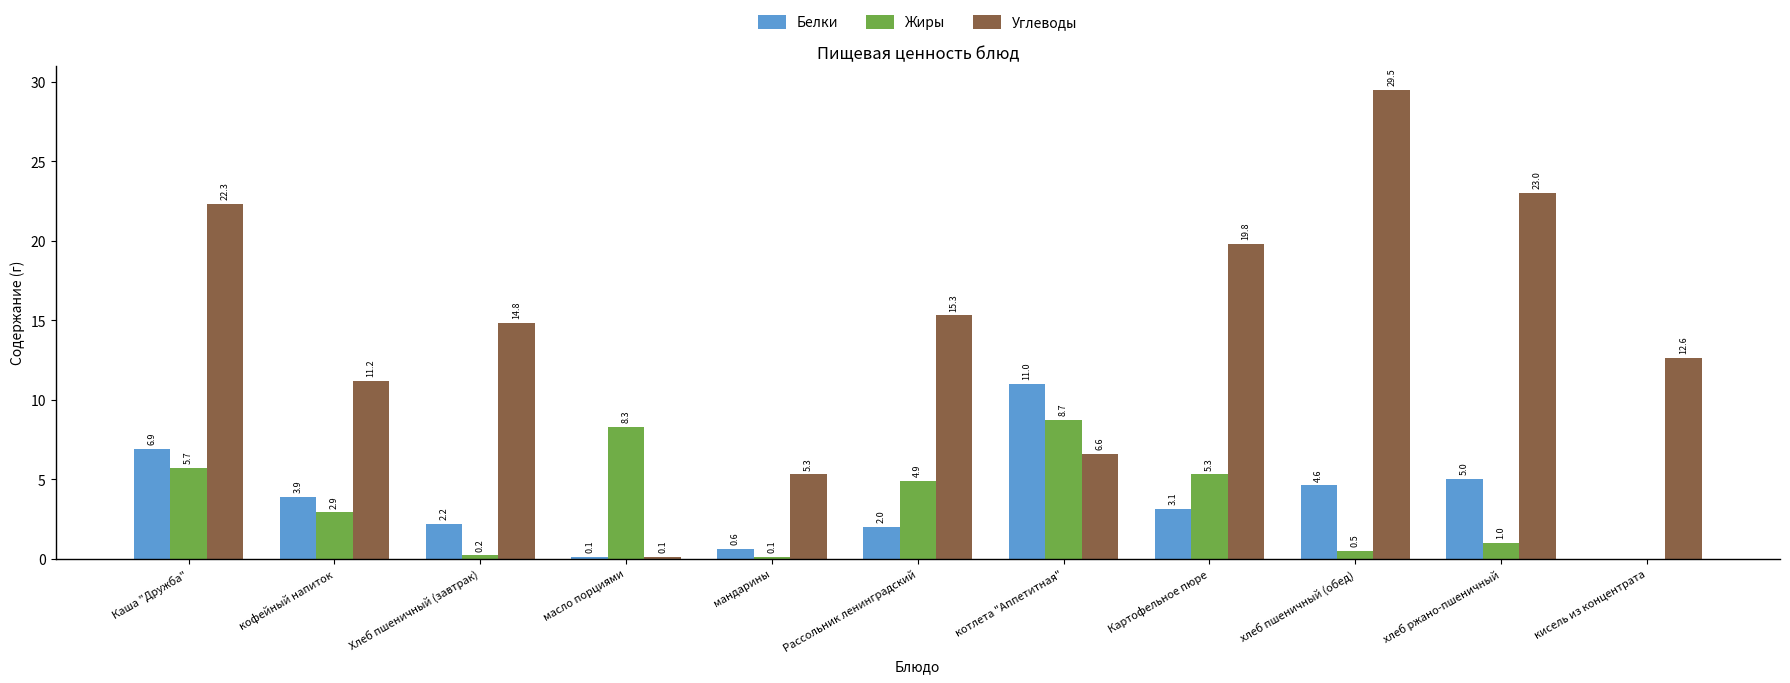

Which category has the highest value in the Жиры series?

котлета "Аппетитная"